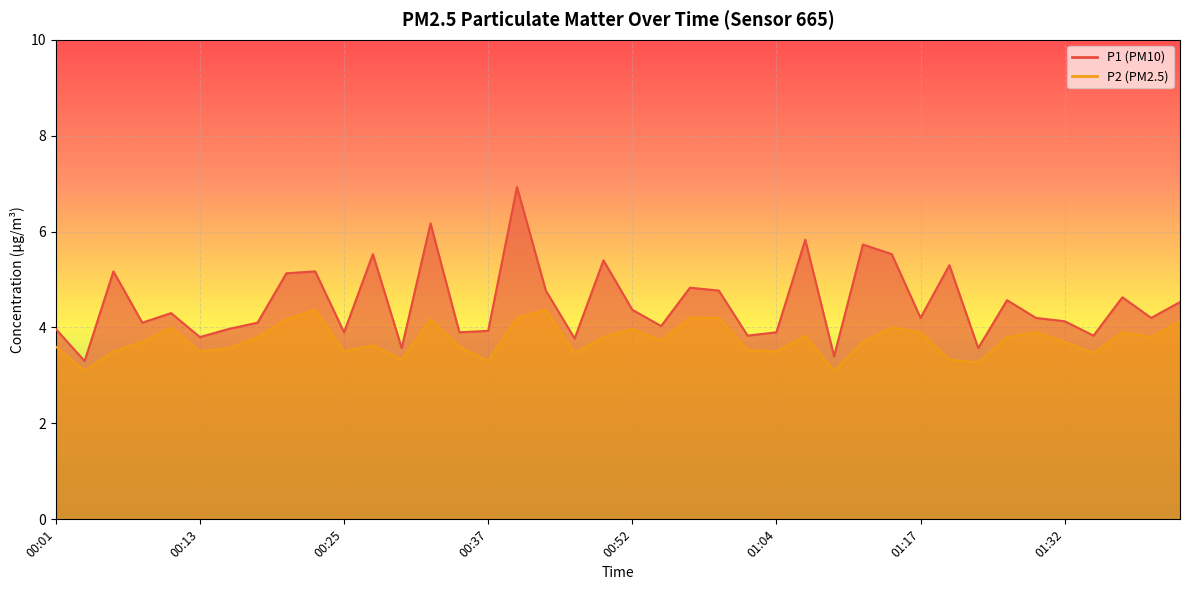

Reading left to right, list all the values displayed in this chart.

P1: 00:01=4.0	00:03=3.3	00:05=5.2	00:08=4.1	00:10=4.3	00:13=3.8	00:15=4.0	00:18=4.1	00:20=5.1	00:22=5.2	00:25=3.9	00:27=5.5	00:30=3.6	00:32=6.2	00:35=3.9	00:37=3.9	00:40=6.9	00:42=4.8	00:47=3.8	00:49=5.4	00:52=4.4	00:54=4.0	00:57=4.8	00:59=4.8	01:02=3.8	01:04=3.9	01:07=5.8	01:09=3.4	01:12=5.7	01:14=5.5	01:17=4.2	01:22=5.3	01:25=3.6	01:27=4.6	01:30=4.2	01:32=4.1	01:34=3.8	01:37=4.6	01:39=4.2	01:42=4.5
P2: 00:01=3.6	00:03=3.1	00:05=3.5	00:08=3.7	00:10=4.0	00:13=3.5	00:15=3.6	00:18=3.8	00:20=4.2	00:22=4.4	00:25=3.5	00:27=3.6	00:30=3.3	00:32=4.2	00:35=3.6	00:37=3.3	00:40=4.2	00:42=4.4	00:47=3.5	00:49=3.8	00:52=4.0	00:54=3.7	00:57=4.2	00:59=4.2	01:02=3.5	01:04=3.5	01:07=3.8	01:09=3.1	01:12=3.7	01:14=4.0	01:17=3.9	01:22=3.3	01:25=3.3	01:27=3.8	01:30=3.9	01:32=3.7	01:34=3.5	01:37=3.9	01:39=3.8	01:42=4.1